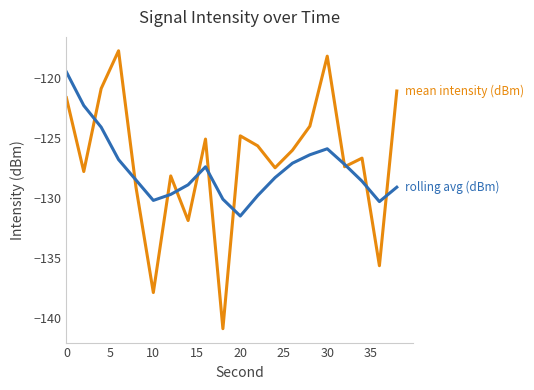

What is the greatest value displayed?

-117.7